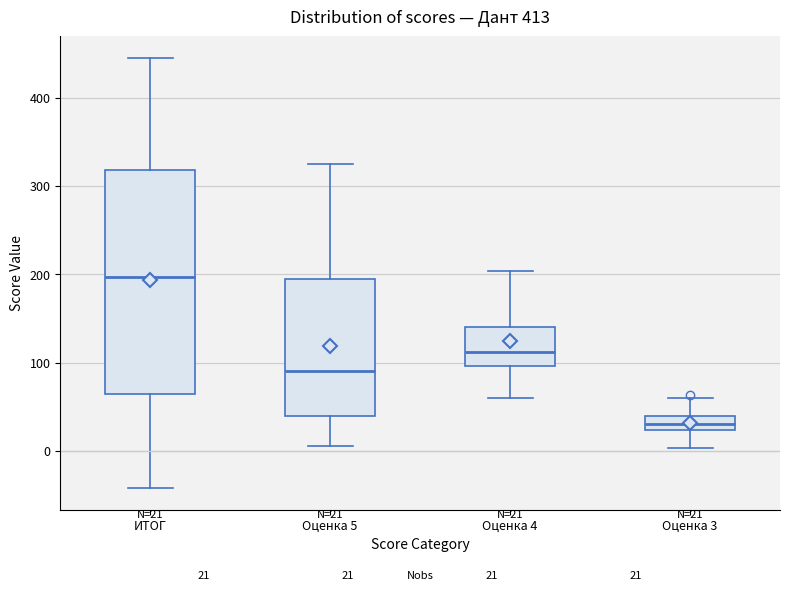

Which box has the highest median line?

ИТОГ